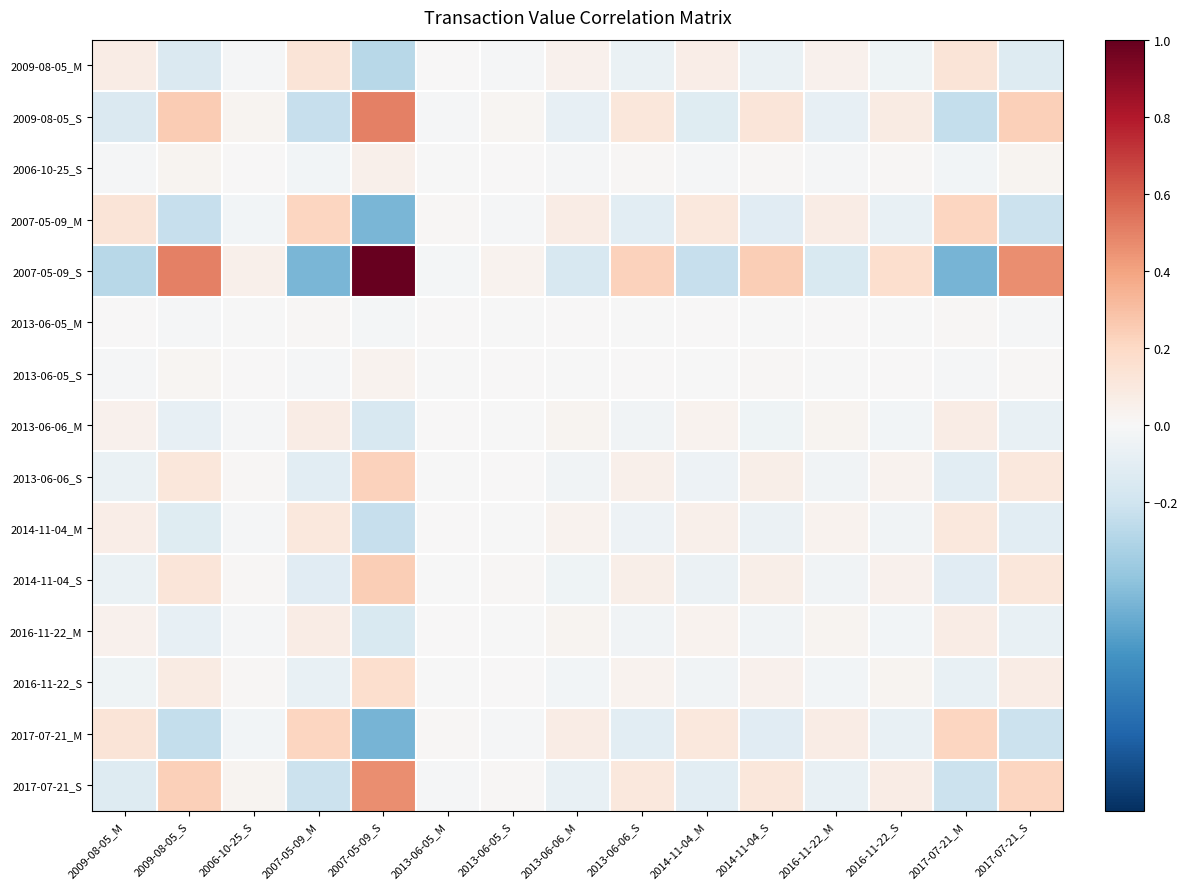

Reading left to right, what are all the values shown in this chart?

2009-08-05_M: 2009-08-05_M=0.1	2009-08-05_S=-0.1	2006-10-25_S=-0.0	2007-05-09_M=0.1	2007-05-09_S=-0.3	2013-06-05_M=0.0	2013-06-05_S=-0.0	2013-06-06_M=0.0	2013-06-06_S=-0.1	2014-11-04_M=0.1	2014-11-04_S=-0.1	2016-11-22_M=0.0	2016-11-22_S=-0.0	2017-07-21_M=0.1	2017-07-21_S=-0.1
2009-08-05_S: 2009-08-05_M=-0.1	2009-08-05_S=0.3	2006-10-25_S=0.0	2007-05-09_M=-0.2	2007-05-09_S=0.5	2013-06-05_M=-0.0	2013-06-05_S=0.0	2013-06-06_M=-0.1	2013-06-06_S=0.1	2014-11-04_M=-0.1	2014-11-04_S=0.1	2016-11-22_M=-0.1	2016-11-22_S=0.1	2017-07-21_M=-0.2	2017-07-21_S=0.2
2006-10-25_S: 2009-08-05_M=-0.0	2009-08-05_S=0.0	2006-10-25_S=0.0	2007-05-09_M=-0.0	2007-05-09_S=0.1	2013-06-05_M=-0.0	2013-06-05_S=0.0	2013-06-06_M=-0.0	2013-06-06_S=0.0	2014-11-04_M=-0.0	2014-11-04_S=0.0	2016-11-22_M=-0.0	2016-11-22_S=0.0	2017-07-21_M=-0.0	2017-07-21_S=0.0
2007-05-09_M: 2009-08-05_M=0.1	2009-08-05_S=-0.2	2006-10-25_S=-0.0	2007-05-09_M=0.2	2007-05-09_S=-0.5	2013-06-05_M=0.0	2013-06-05_S=-0.0	2013-06-06_M=0.1	2013-06-06_S=-0.1	2014-11-04_M=0.1	2014-11-04_S=-0.1	2016-11-22_M=0.1	2016-11-22_S=-0.1	2017-07-21_M=0.2	2017-07-21_S=-0.2
2007-05-09_S: 2009-08-05_M=-0.3	2009-08-05_S=0.5	2006-10-25_S=0.1	2007-05-09_M=-0.5	2007-05-09_S=1.0	2013-06-05_M=-0.0	2013-06-05_S=0.0	2013-06-06_M=-0.2	2013-06-06_S=0.2	2014-11-04_M=-0.2	2014-11-04_S=0.2	2016-11-22_M=-0.2	2016-11-22_S=0.2	2017-07-21_M=-0.5	2017-07-21_S=0.5
2013-06-05_M: 2009-08-05_M=0.0	2009-08-05_S=-0.0	2006-10-25_S=-0.0	2007-05-09_M=0.0	2007-05-09_S=-0.0	2013-06-05_M=0.0	2013-06-05_S=-0.0	2013-06-06_M=0.0	2013-06-06_S=-0.0	2014-11-04_M=0.0	2014-11-04_S=-0.0	2016-11-22_M=0.0	2016-11-22_S=-0.0	2017-07-21_M=0.0	2017-07-21_S=-0.0
2013-06-05_S: 2009-08-05_M=-0.0	2009-08-05_S=0.0	2006-10-25_S=0.0	2007-05-09_M=-0.0	2007-05-09_S=0.0	2013-06-05_M=-0.0	2013-06-05_S=0.0	2013-06-06_M=-0.0	2013-06-06_S=0.0	2014-11-04_M=-0.0	2014-11-04_S=0.0	2016-11-22_M=-0.0	2016-11-22_S=0.0	2017-07-21_M=-0.0	2017-07-21_S=0.0
2013-06-06_M: 2009-08-05_M=0.0	2009-08-05_S=-0.1	2006-10-25_S=-0.0	2007-05-09_M=0.1	2007-05-09_S=-0.2	2013-06-05_M=0.0	2013-06-05_S=-0.0	2013-06-06_M=0.0	2013-06-06_S=-0.0	2014-11-04_M=0.0	2014-11-04_S=-0.0	2016-11-22_M=0.0	2016-11-22_S=-0.0	2017-07-21_M=0.1	2017-07-21_S=-0.1
2013-06-06_S: 2009-08-05_M=-0.1	2009-08-05_S=0.1	2006-10-25_S=0.0	2007-05-09_M=-0.1	2007-05-09_S=0.2	2013-06-05_M=-0.0	2013-06-05_S=0.0	2013-06-06_M=-0.0	2013-06-06_S=0.1	2014-11-04_M=-0.1	2014-11-04_S=0.1	2016-11-22_M=-0.0	2016-11-22_S=0.0	2017-07-21_M=-0.1	2017-07-21_S=0.1
2014-11-04_M: 2009-08-05_M=0.1	2009-08-05_S=-0.1	2006-10-25_S=-0.0	2007-05-09_M=0.1	2007-05-09_S=-0.2	2013-06-05_M=0.0	2013-06-05_S=-0.0	2013-06-06_M=0.0	2013-06-06_S=-0.1	2014-11-04_M=0.1	2014-11-04_S=-0.1	2016-11-22_M=0.0	2016-11-22_S=-0.0	2017-07-21_M=0.1	2017-07-21_S=-0.1
2014-11-04_S: 2009-08-05_M=-0.1	2009-08-05_S=0.1	2006-10-25_S=0.0	2007-05-09_M=-0.1	2007-05-09_S=0.2	2013-06-05_M=-0.0	2013-06-05_S=0.0	2013-06-06_M=-0.0	2013-06-06_S=0.1	2014-11-04_M=-0.1	2014-11-04_S=0.1	2016-11-22_M=-0.0	2016-11-22_S=0.0	2017-07-21_M=-0.1	2017-07-21_S=0.1
2016-11-22_M: 2009-08-05_M=0.0	2009-08-05_S=-0.1	2006-10-25_S=-0.0	2007-05-09_M=0.1	2007-05-09_S=-0.2	2013-06-05_M=0.0	2013-06-05_S=-0.0	2013-06-06_M=0.0	2013-06-06_S=-0.0	2014-11-04_M=0.0	2014-11-04_S=-0.0	2016-11-22_M=0.0	2016-11-22_S=-0.0	2017-07-21_M=0.1	2017-07-21_S=-0.1
2016-11-22_S: 2009-08-05_M=-0.0	2009-08-05_S=0.1	2006-10-25_S=0.0	2007-05-09_M=-0.1	2007-05-09_S=0.2	2013-06-05_M=-0.0	2013-06-05_S=0.0	2013-06-06_M=-0.0	2013-06-06_S=0.0	2014-11-04_M=-0.0	2014-11-04_S=0.0	2016-11-22_M=-0.0	2016-11-22_S=0.0	2017-07-21_M=-0.1	2017-07-21_S=0.1
2017-07-21_M: 2009-08-05_M=0.1	2009-08-05_S=-0.2	2006-10-25_S=-0.0	2007-05-09_M=0.2	2007-05-09_S=-0.5	2013-06-05_M=0.0	2013-06-05_S=-0.0	2013-06-06_M=0.1	2013-06-06_S=-0.1	2014-11-04_M=0.1	2014-11-04_S=-0.1	2016-11-22_M=0.1	2016-11-22_S=-0.1	2017-07-21_M=0.2	2017-07-21_S=-0.2
2017-07-21_S: 2009-08-05_M=-0.1	2009-08-05_S=0.2	2006-10-25_S=0.0	2007-05-09_M=-0.2	2007-05-09_S=0.5	2013-06-05_M=-0.0	2013-06-05_S=0.0	2013-06-06_M=-0.1	2013-06-06_S=0.1	2014-11-04_M=-0.1	2014-11-04_S=0.1	2016-11-22_M=-0.1	2016-11-22_S=0.1	2017-07-21_M=-0.2	2017-07-21_S=0.2